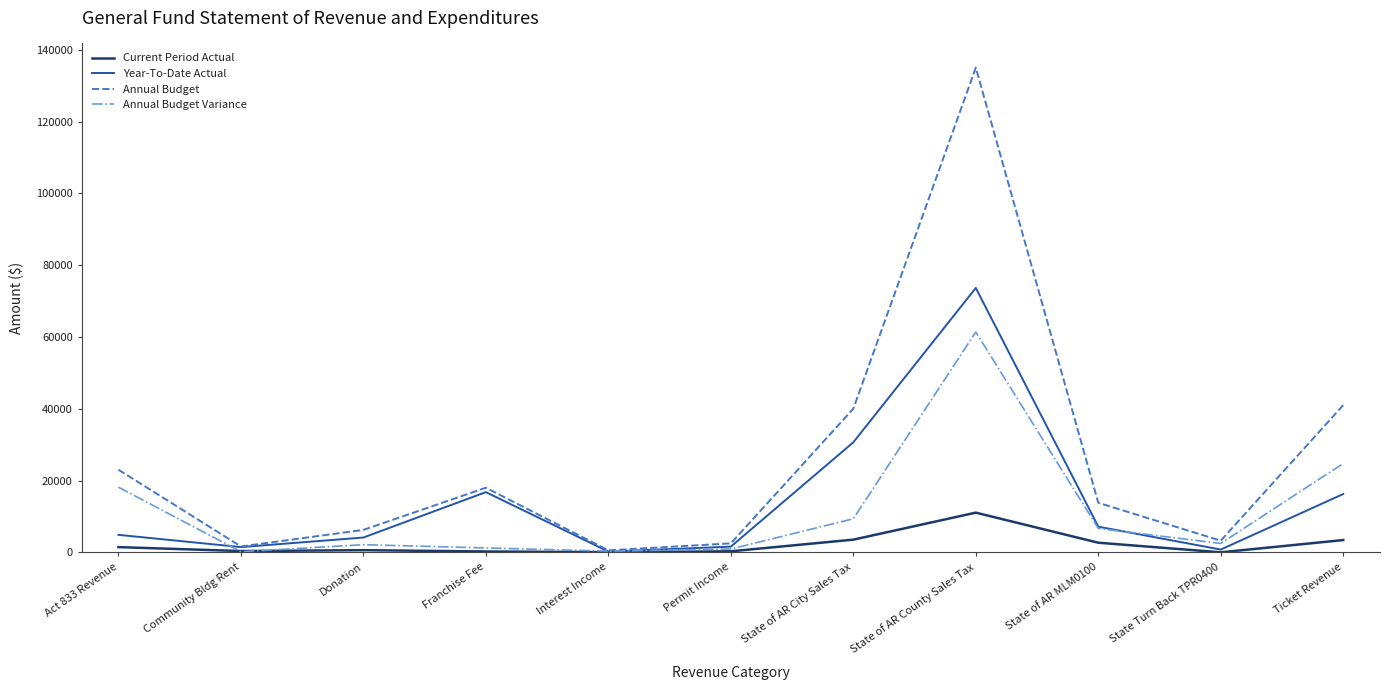

What is the lowest value of the Annual Budget series?

550.0